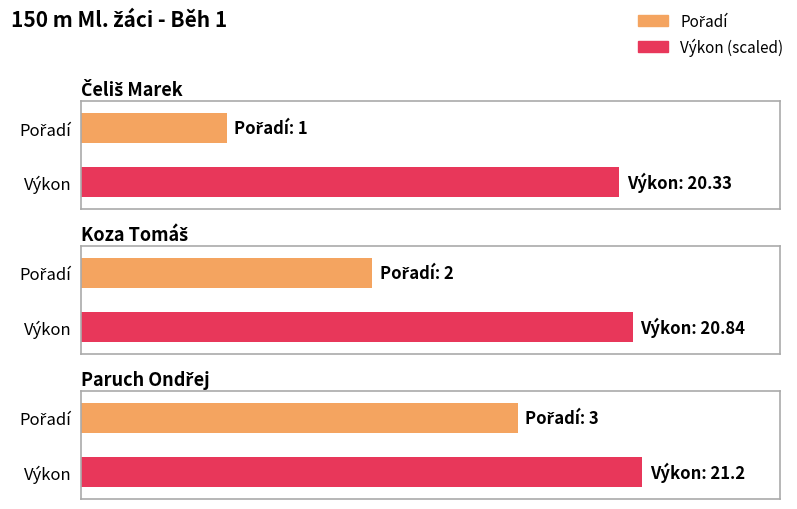

What is the total value across all series at Paruch Ondřej?

24.2